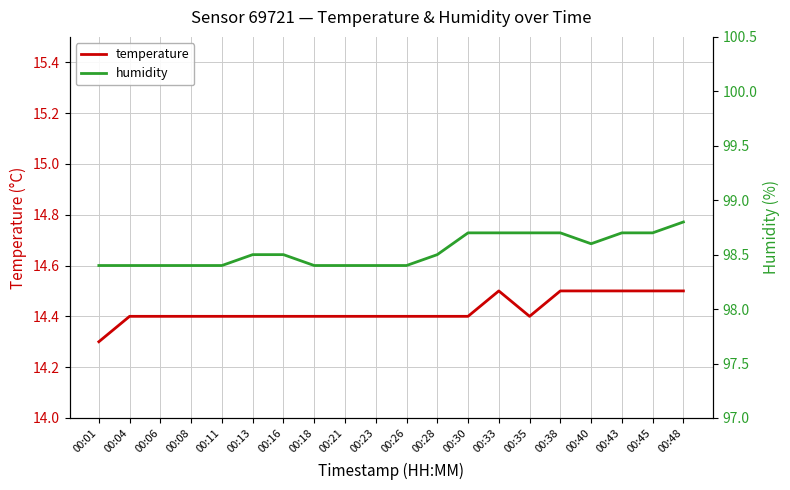

Which series has the largest range (max minus min)?

humidity